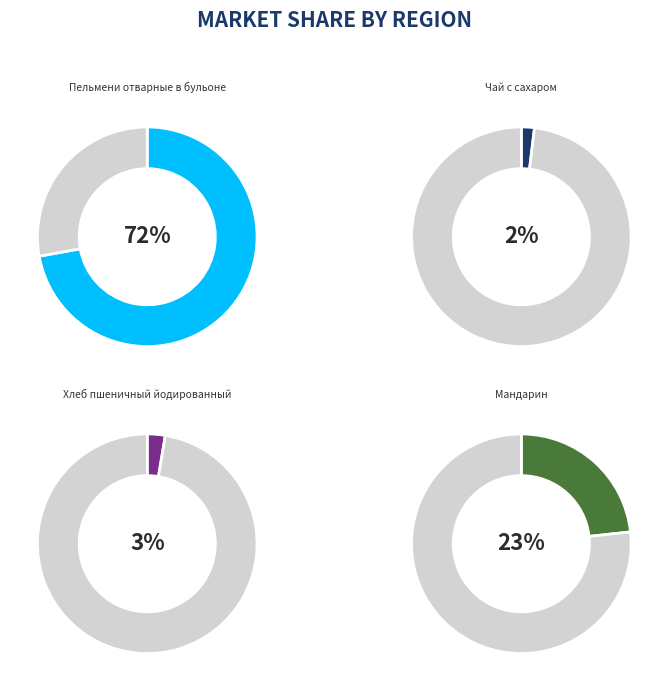

How many segments does this pie chart have?

4